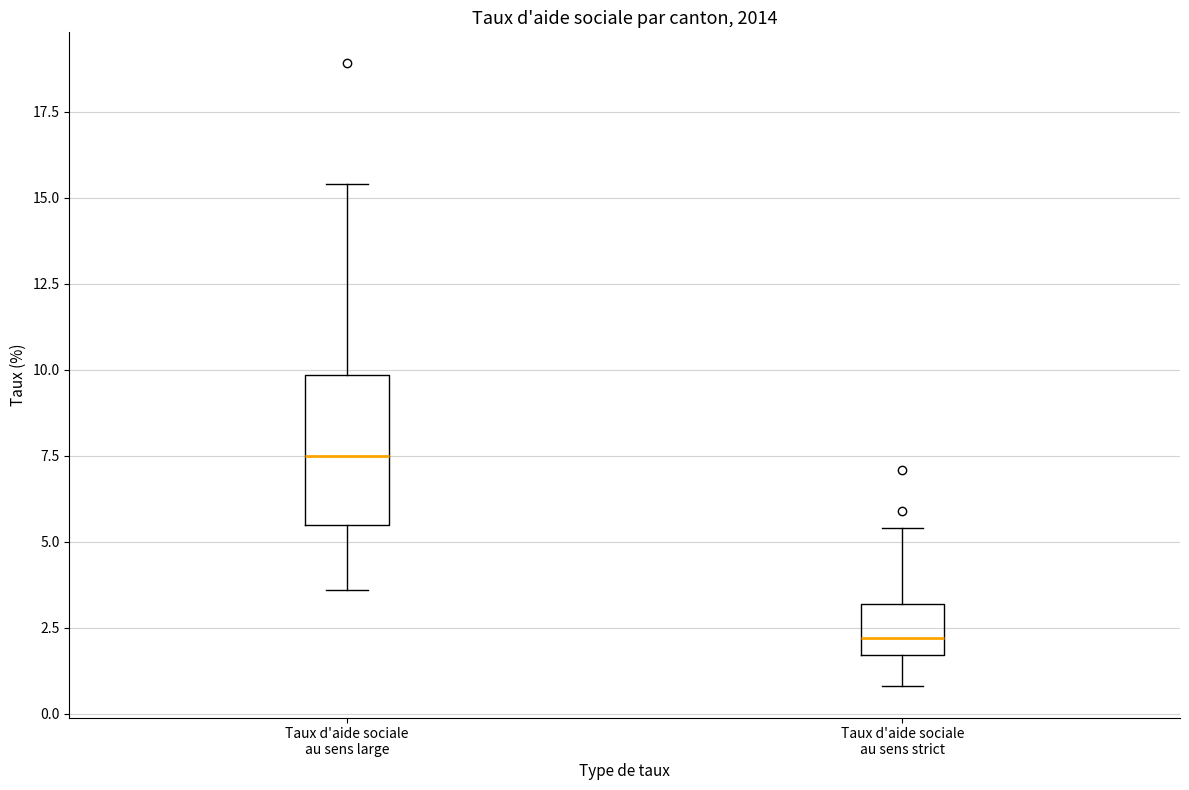

Which box's median line is the lowest?

Taux d'aide sociale au sens strict